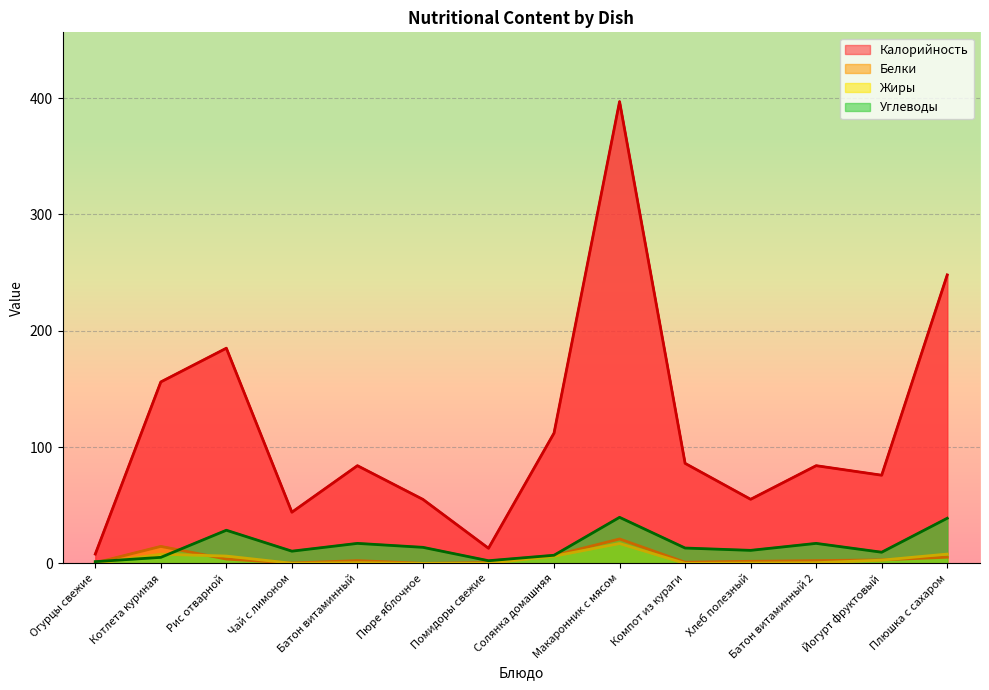

What is the label of the 14th point from the right?

Огурцы свежие